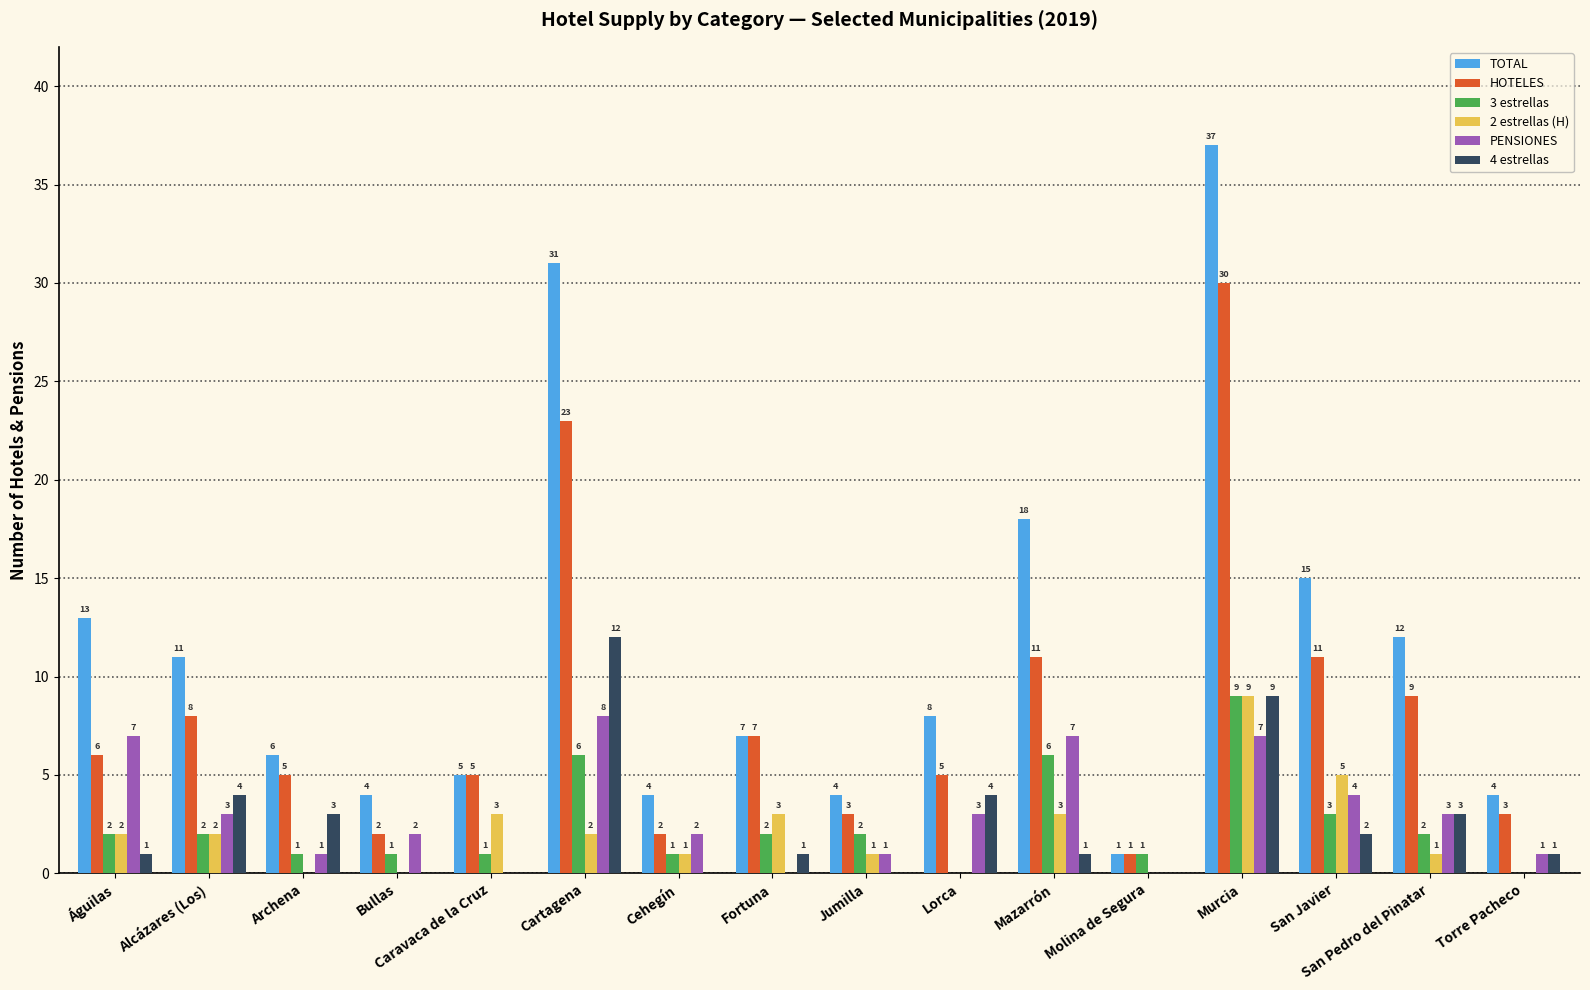

Which series changed the most between Bullas and Molina de Segura?

TOTAL